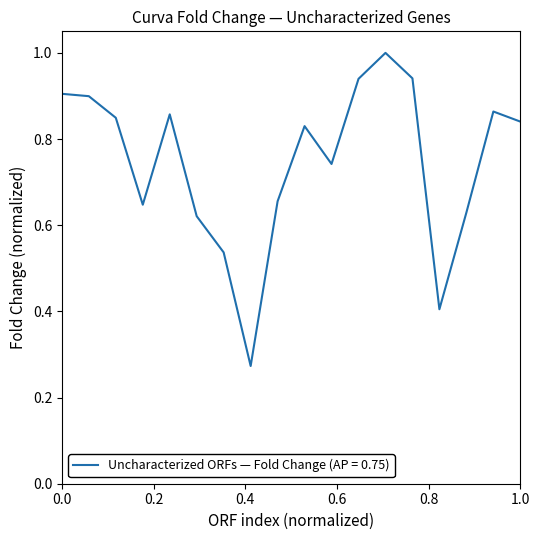

What is the greatest value displayed?

1.0